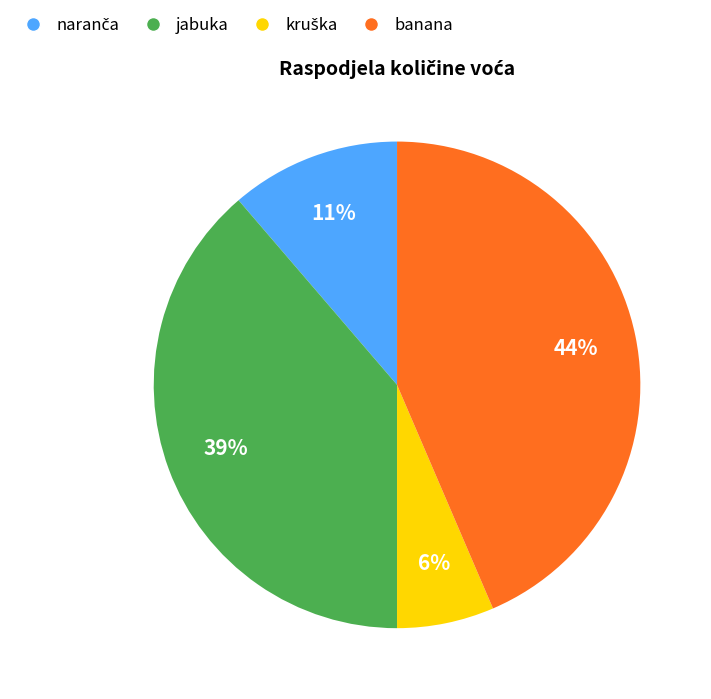

Is there a majority slice in this chart?

No